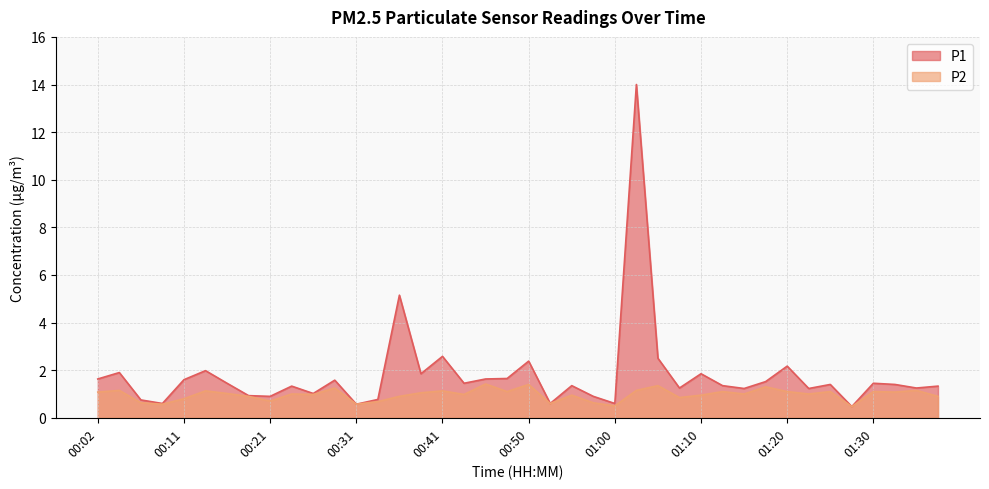

True or false: P2 and P1 intersect in this chart.

False